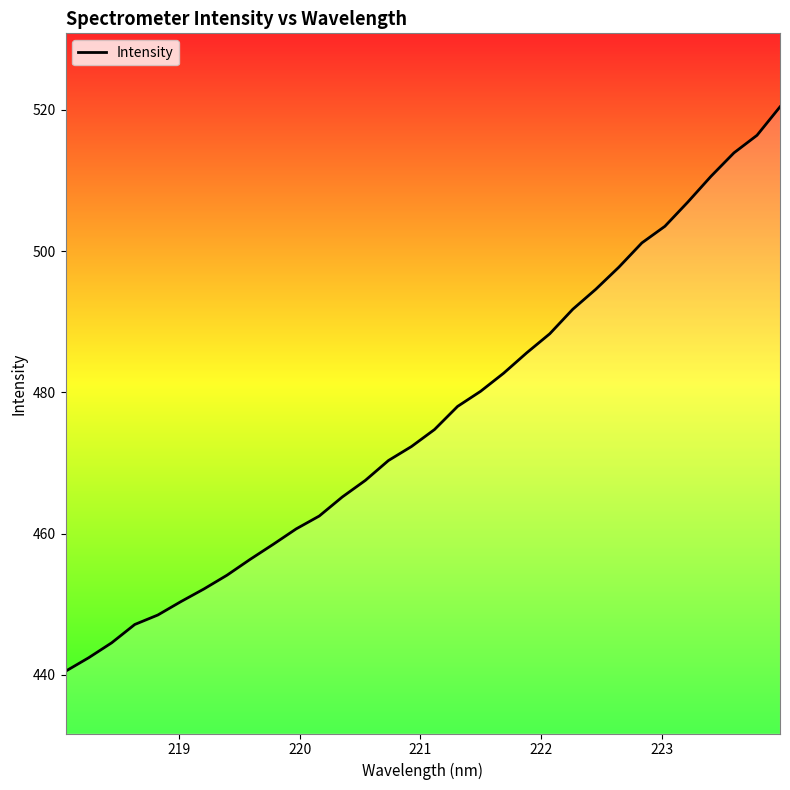

What is the difference between the maximum and minimum values?

79.9